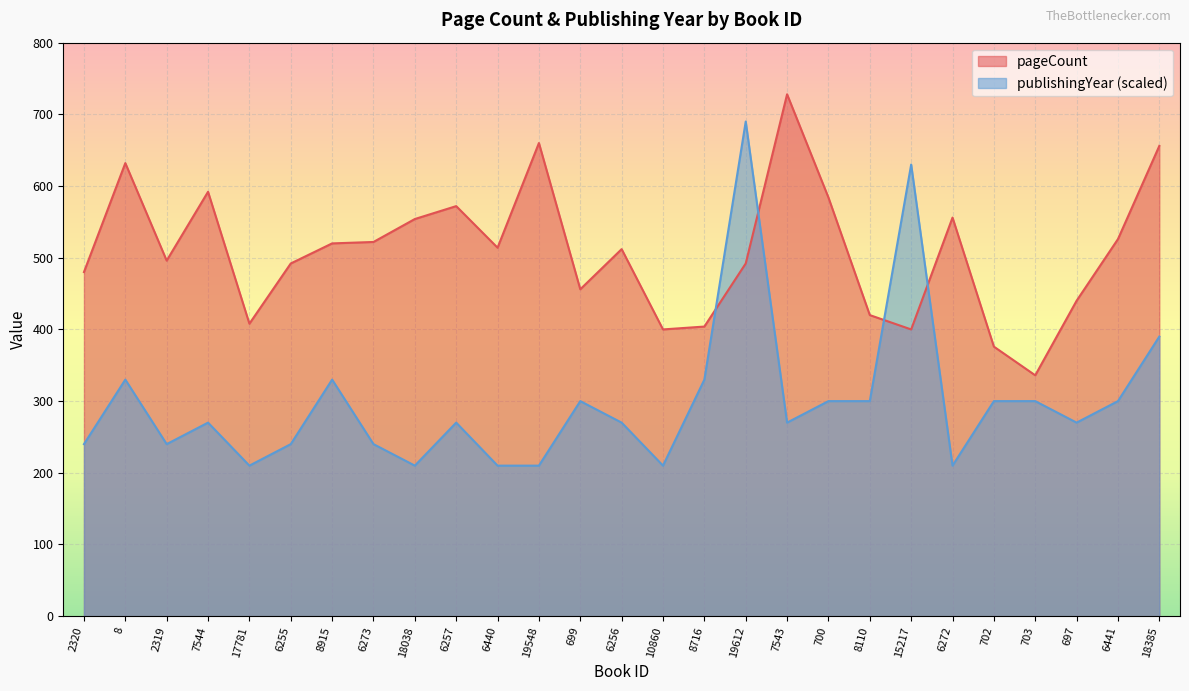

How many interior local peaks does the pageCount series have?

7